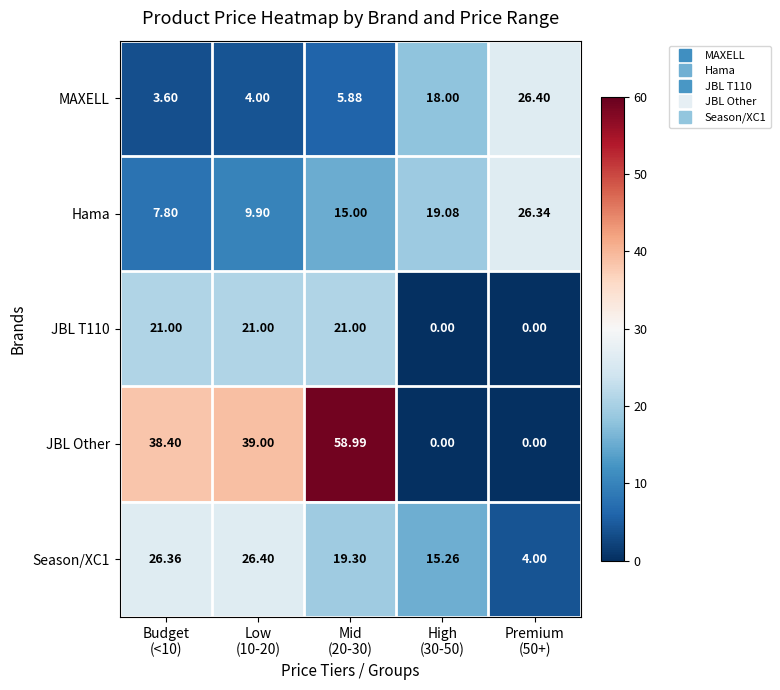

What is the difference between the highest and lowest values at Budget
(<10)?

34.8